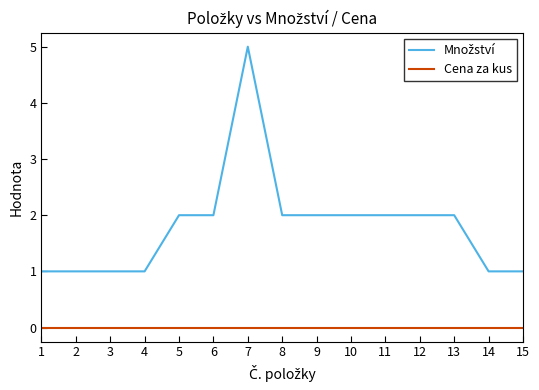

Which label corresponds to the largest value in the chart?

7